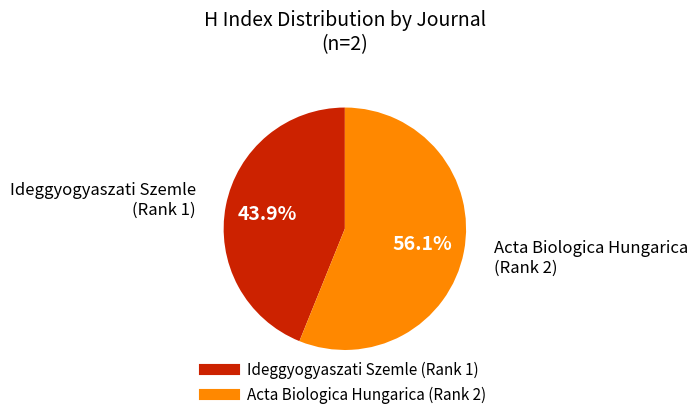

Is there any slice that represents more than half of the pie?

Yes